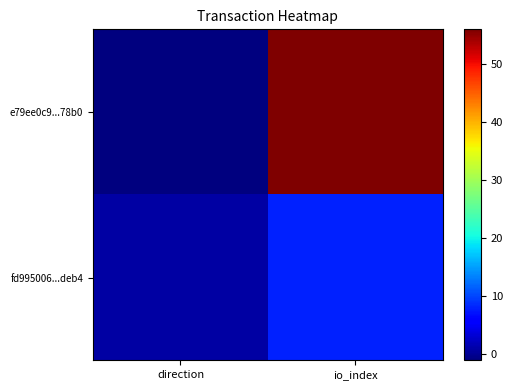

Reading right to left, what are all the values shown in this chart?

e79ee0c9...78b0: io_index=56	direction=-1
fd995006...deb4: io_index=8	direction=1